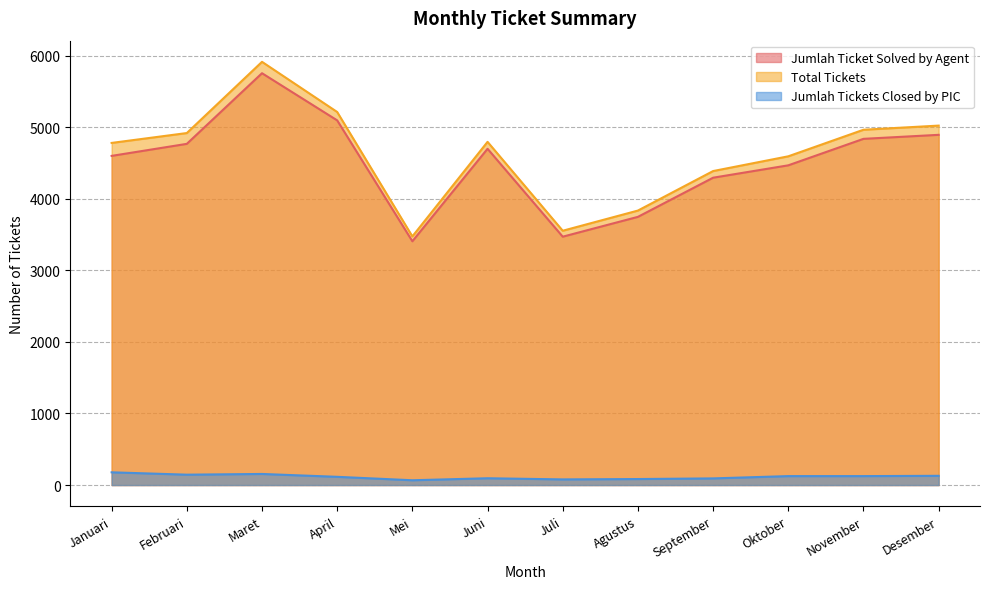

How many lines are shown in the chart?

3